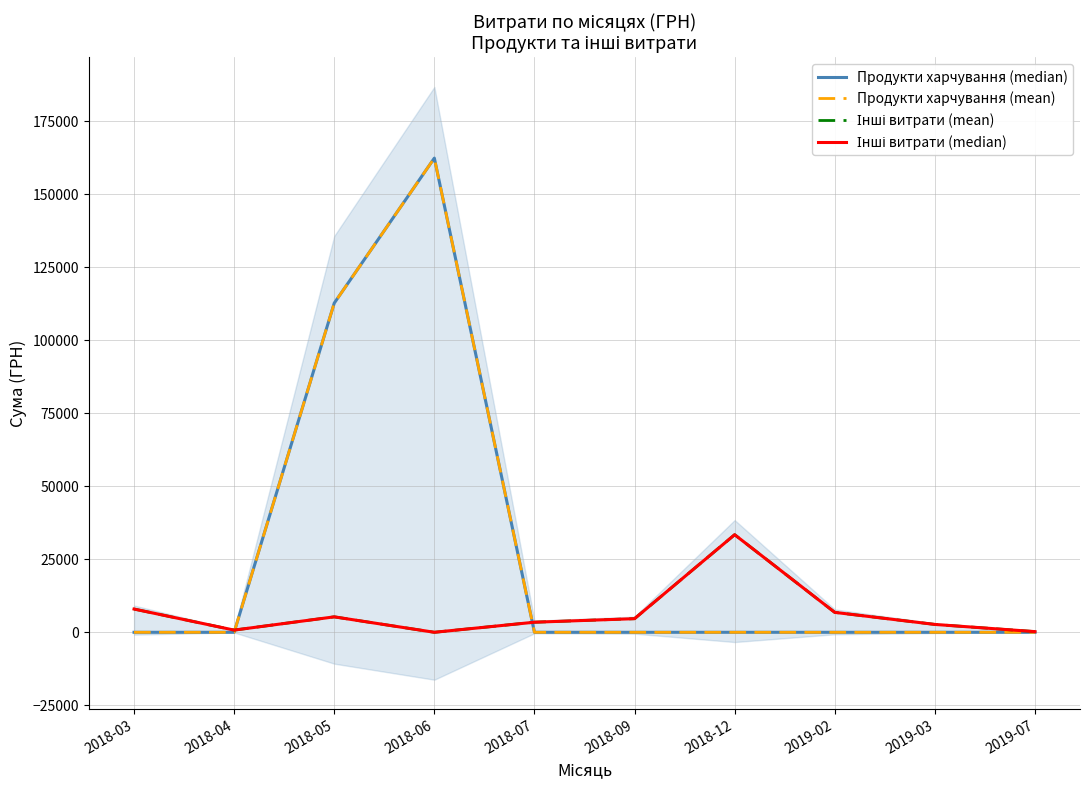

What is the difference between the maximum and minimum values in the Інші витрати (mean) series?

33427.2